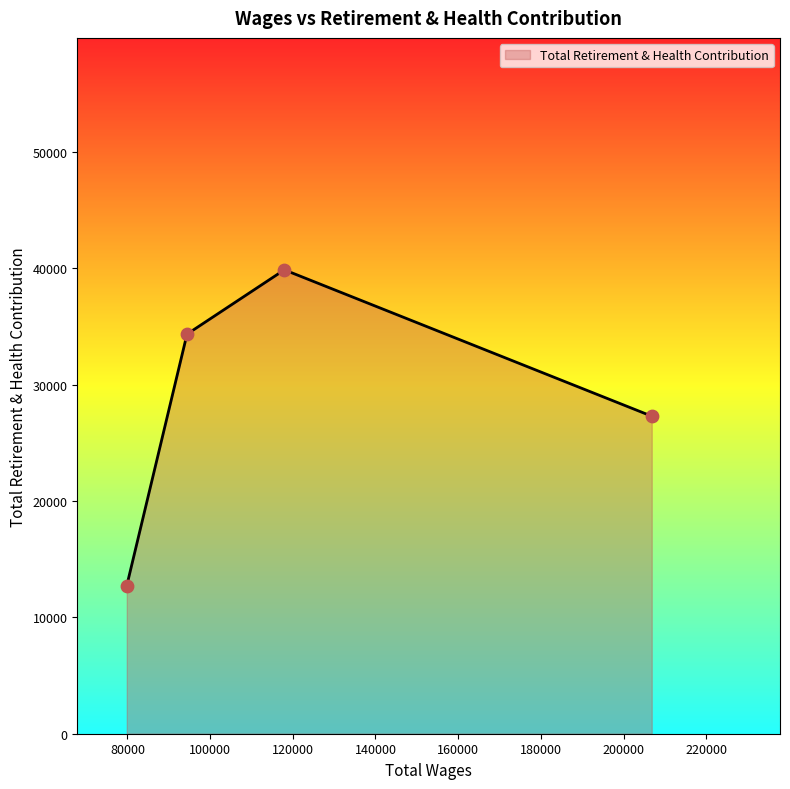

How many interior local peaks (higher than both neighbors) does the data have?

1